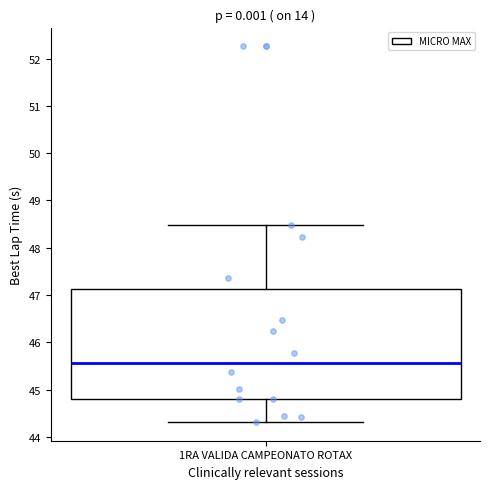

Transcribe this box plot: give where the median line is, the range the box spans, and where the two whiskers end, as read against the y-axis. The values are not printed on the chart, so give them approximately, as read against the axis.

median 45.6, box 44.8 to 47.1, whiskers 44.3 to 48.5